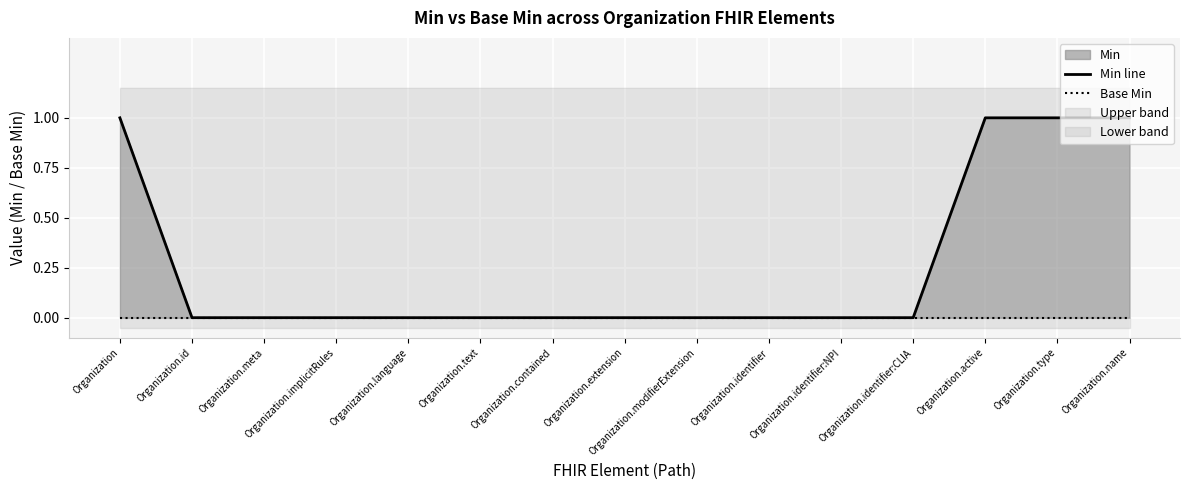

What is the greatest value displayed?

1